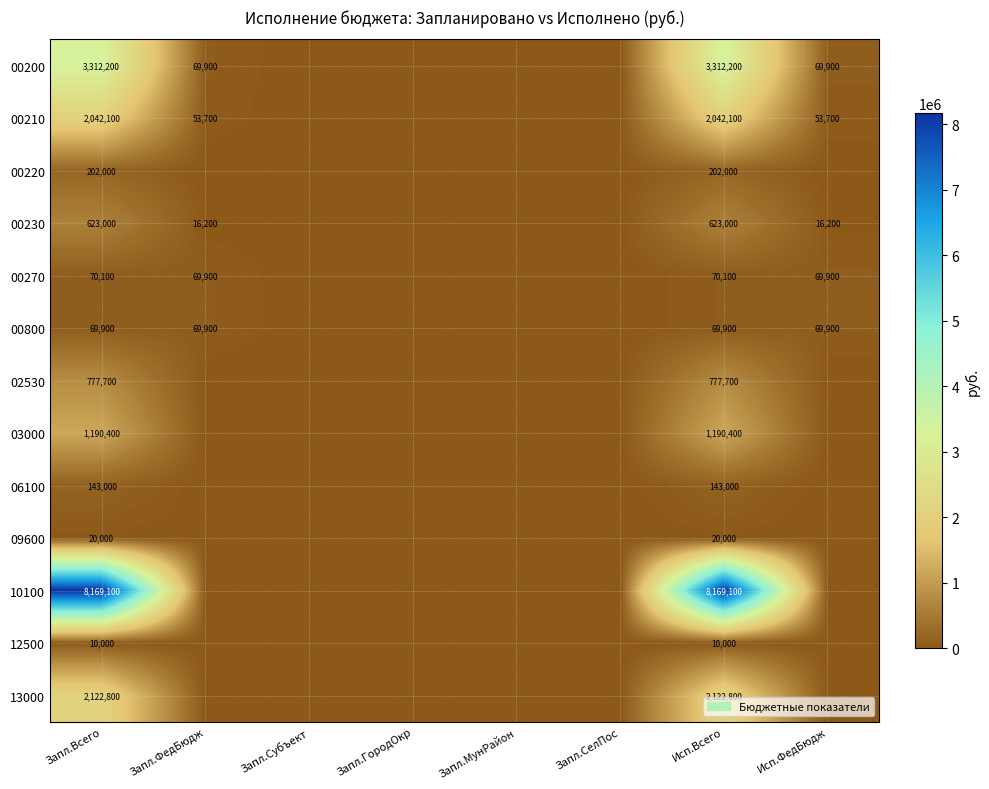

The value of 00200 at Запл.Всего is 5075290. True or false?

False